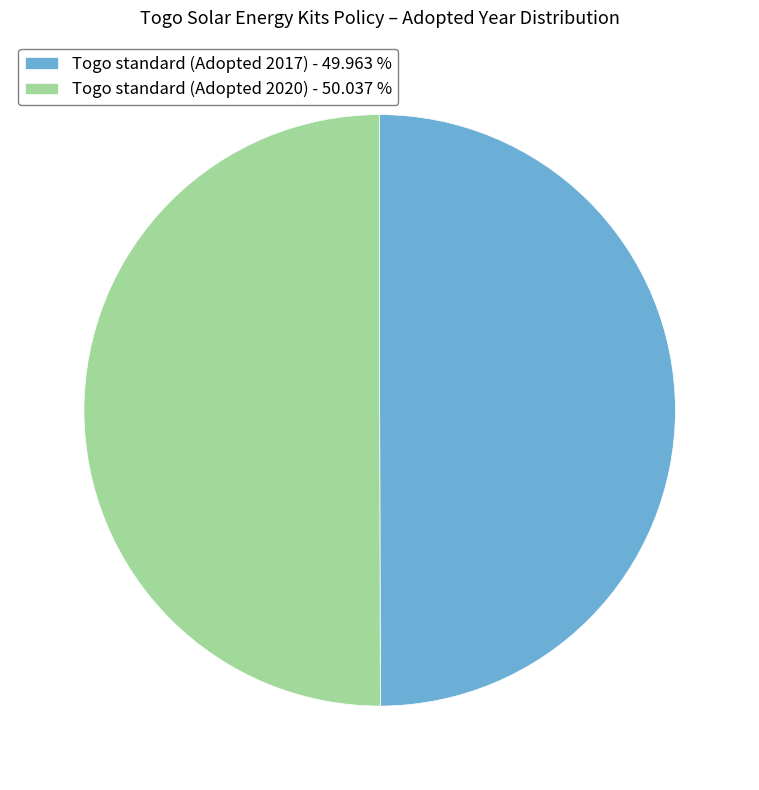

Do Togo standard (Adopted 2020) - 50.037 % and Togo standard (Adopted 2017) - 49.963 % together represent more than half of the pie?

Yes